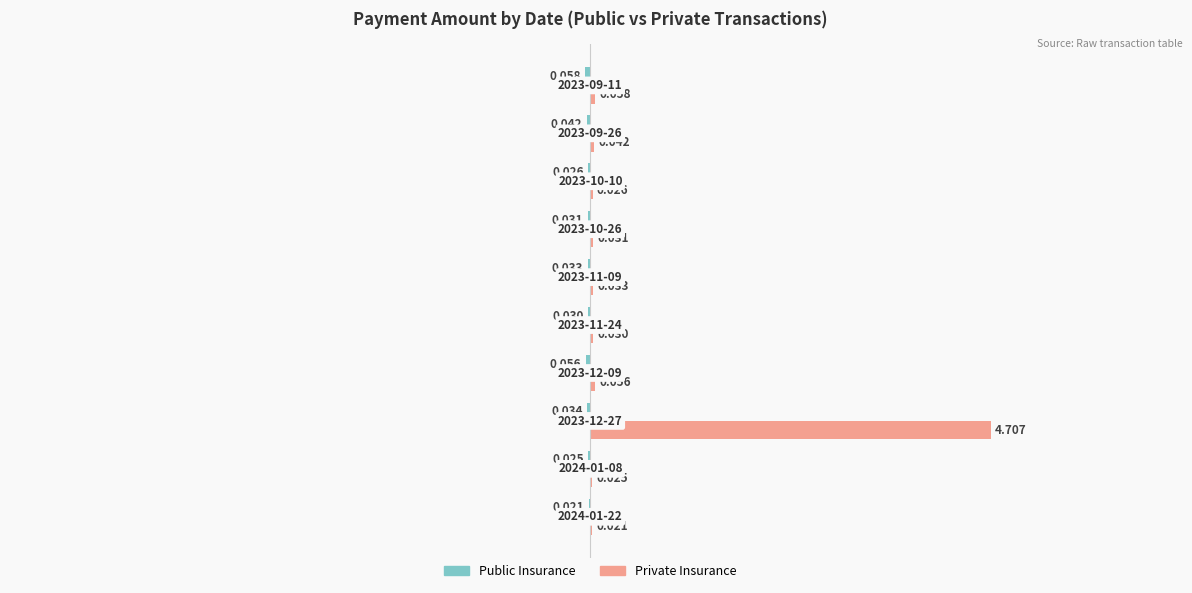

At how many categories does at least one series exceed 2?

1